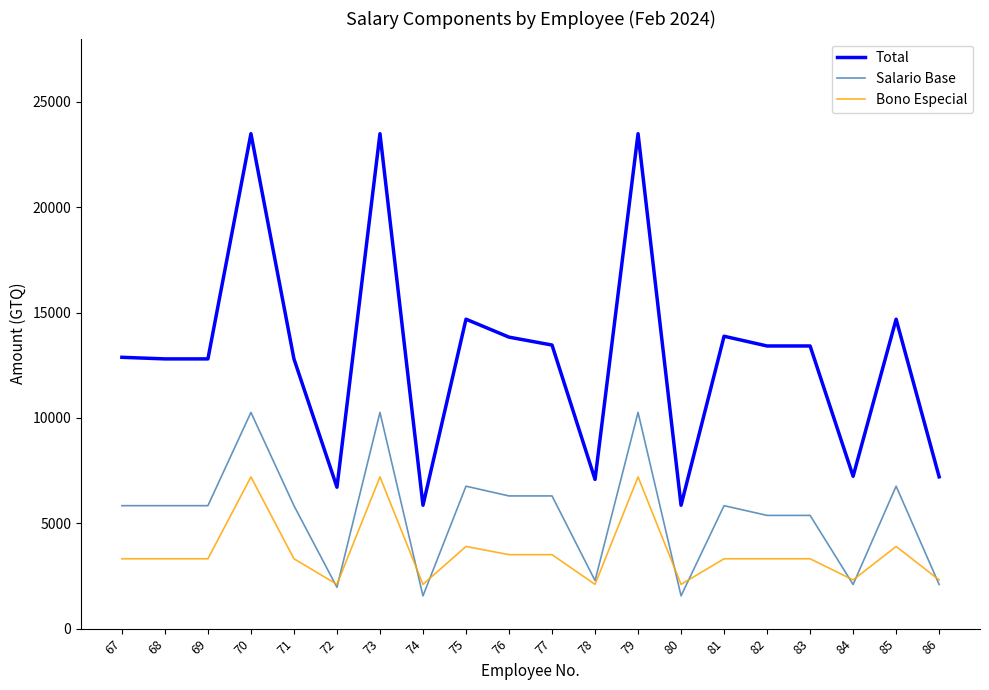

Is this an area chart (filled region under the line)?

No